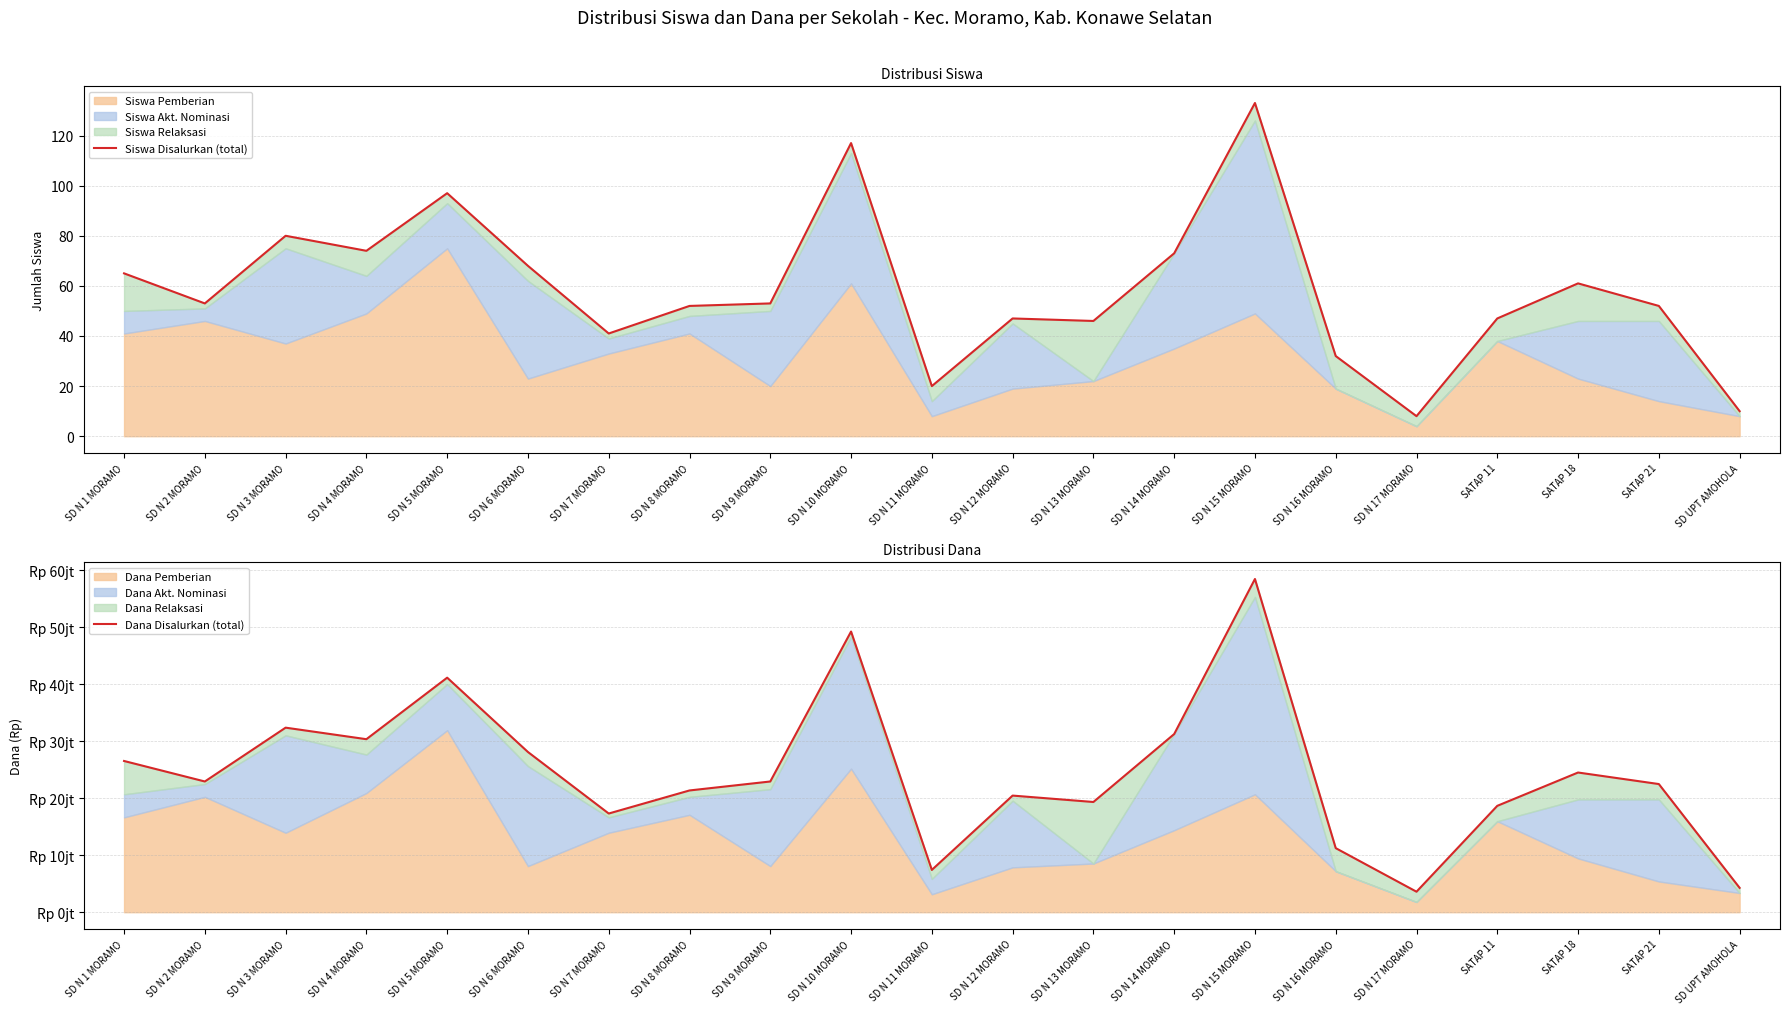

What is the minimum value shown in the chart?

8